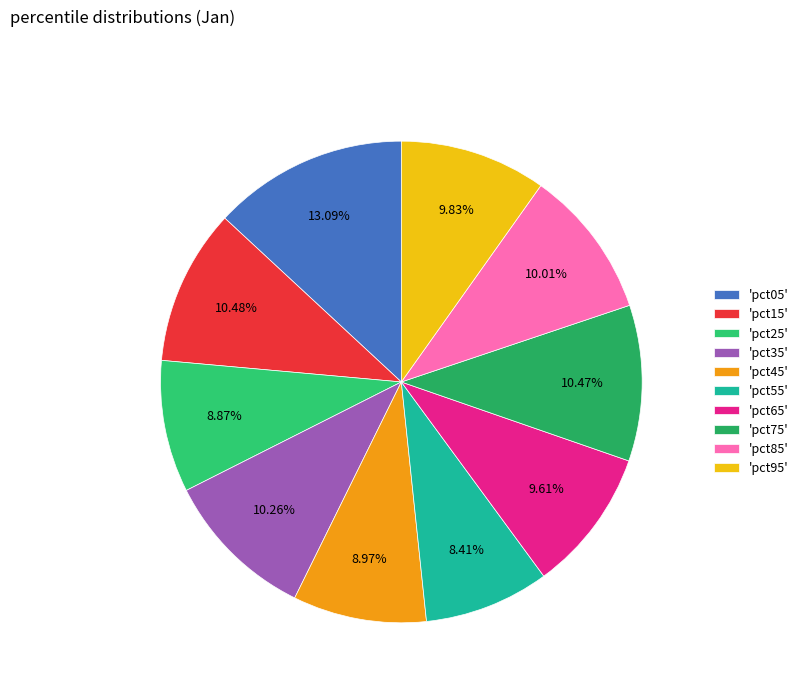

How many segments does this pie chart have?

10